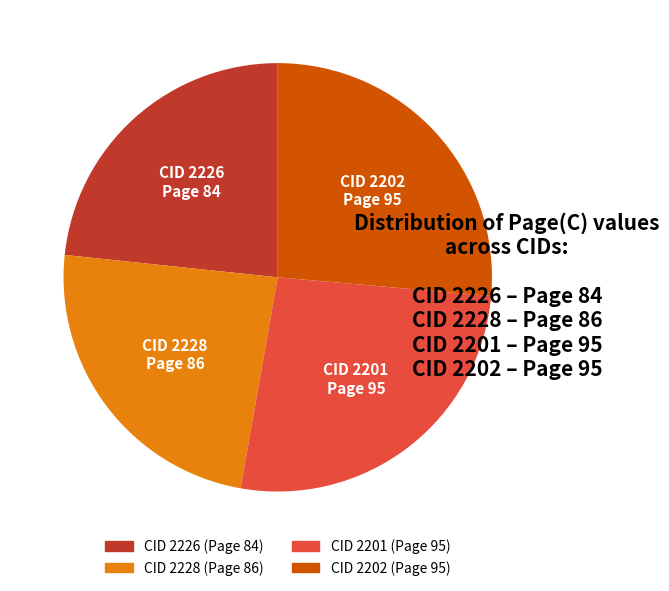

Does any single category account for the majority?

No